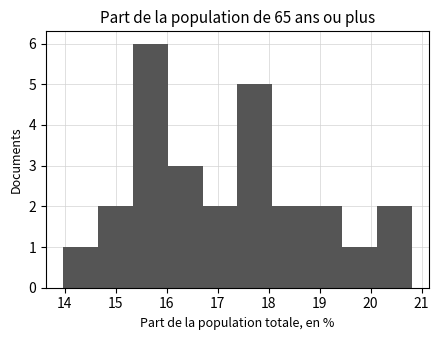

How tall is the bar that spans 17.4 to 18.1 on the x-axis? Neither the bar edges nor the heights are printed on the chart, so give them approximately, as read against the axes.

5